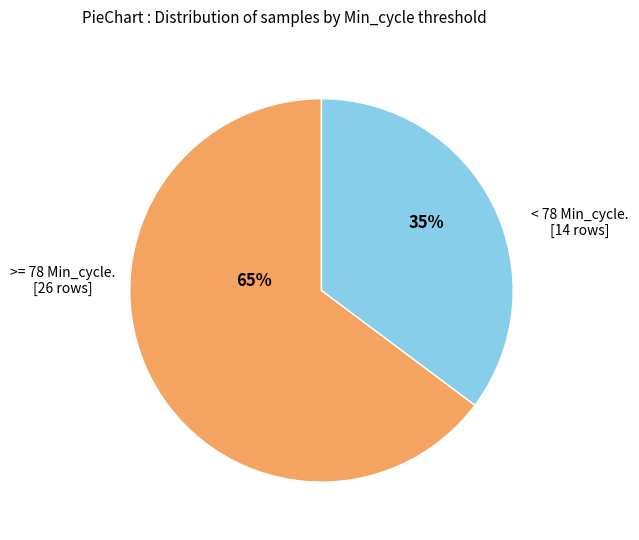

Does any single category account for the majority?

Yes